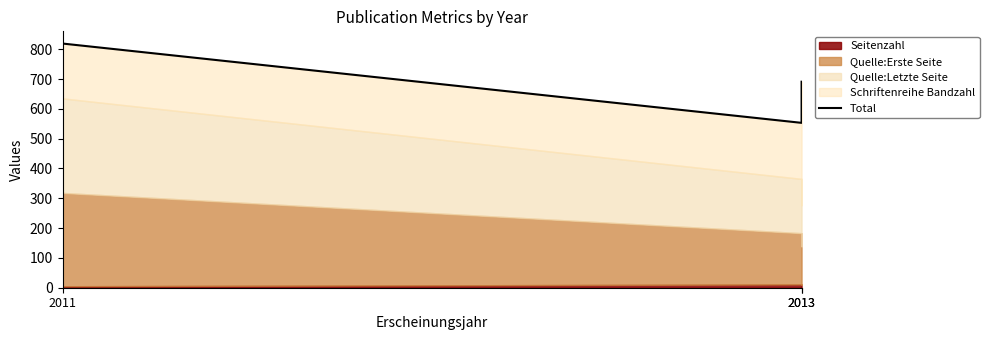

What is the ratio of the value at 2011 to the value at 2013?

1.2